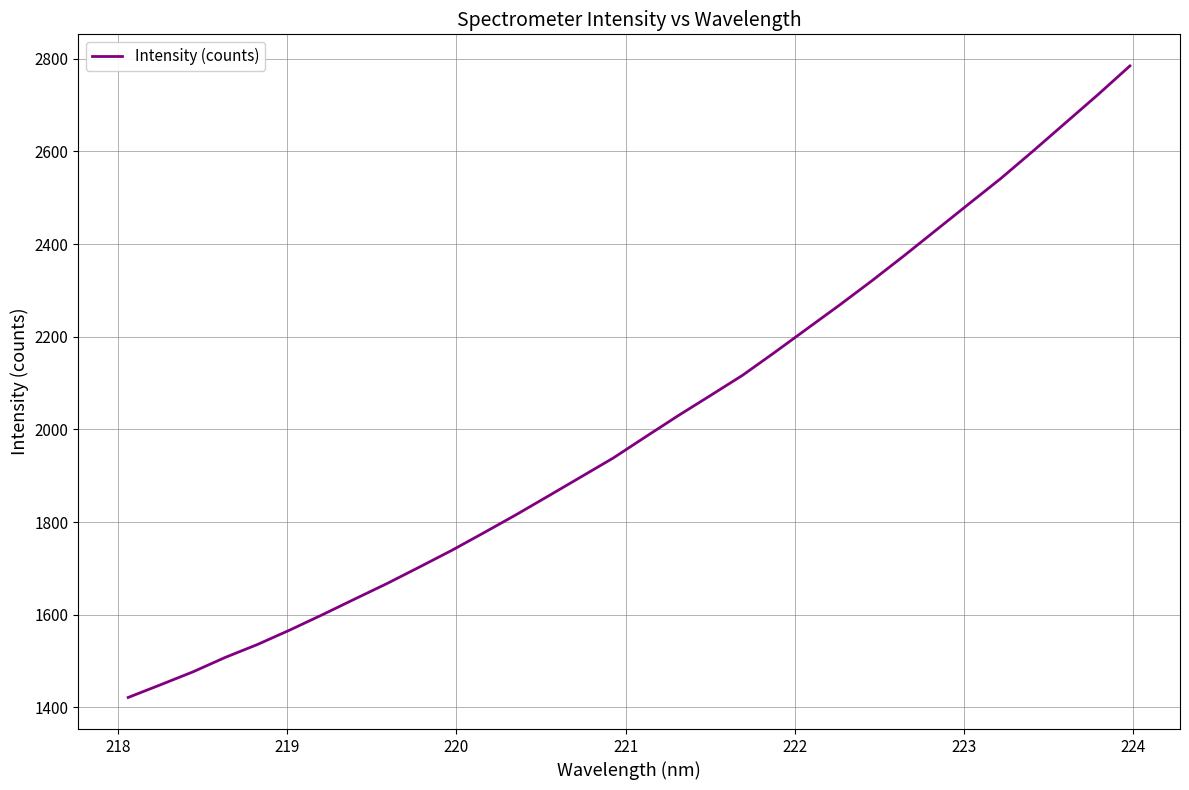

What is the difference between the maximum and minimum values?

1363.2